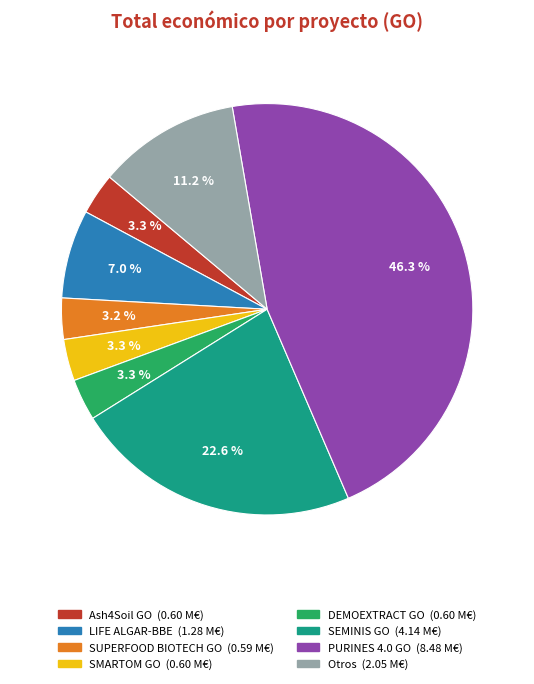

How many segments does this pie chart have?

8